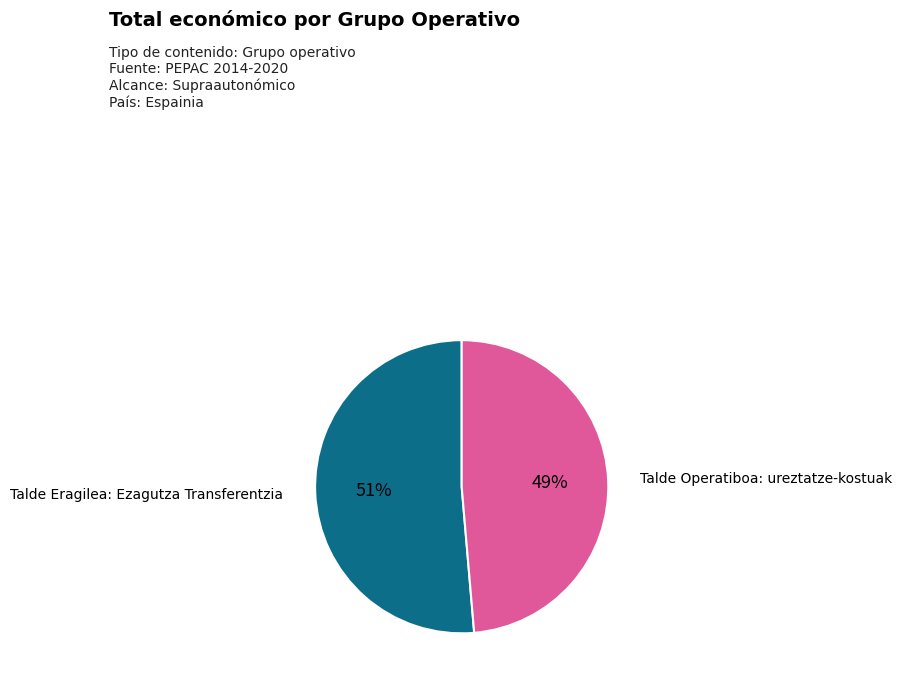

Which category has the smallest portion of the pie?

Talde Operatiboa: ureztatze-kostuak